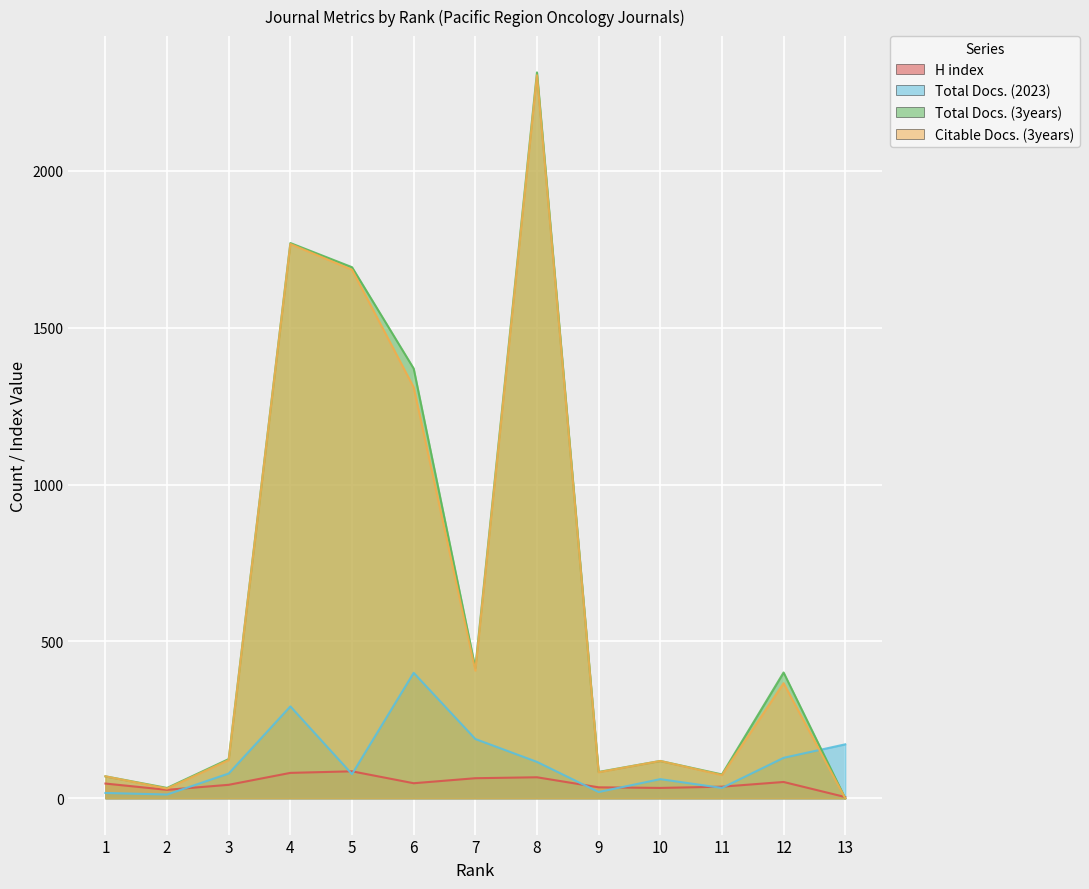

True or false: Citable Docs. (3years) and Total Docs. (3years) intersect in this chart.

False